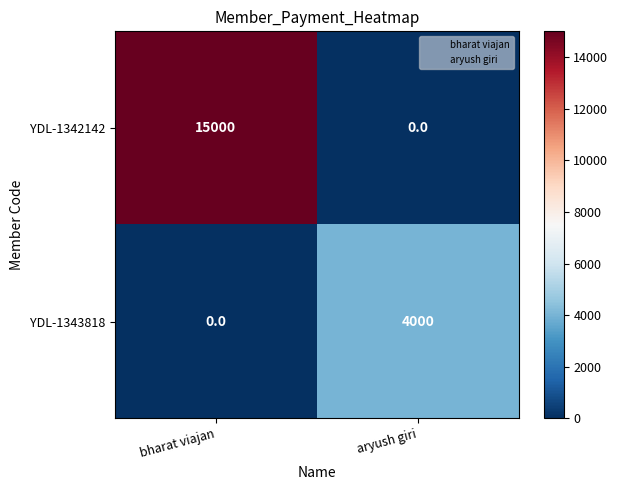

Between bharat viajan and aryush giri, which series saw the biggest shift?

YDL-1342142